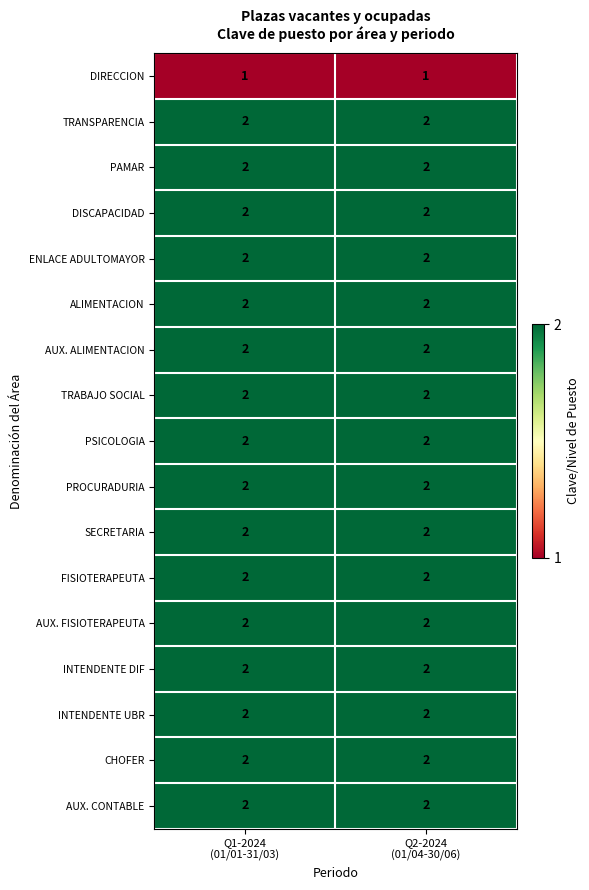

What is the total value across all series at Q2-2024
(01/04-30/06)?

33